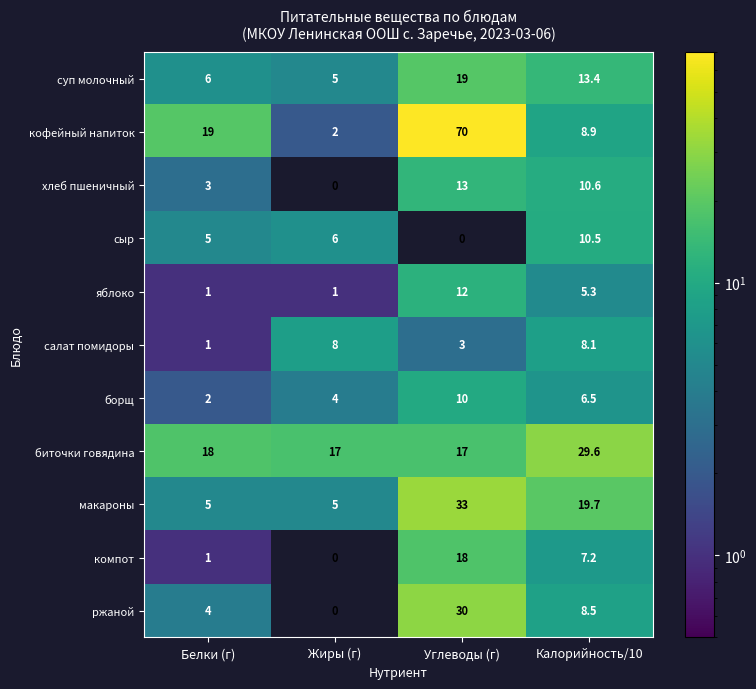

What is the greatest value displayed?

70.0